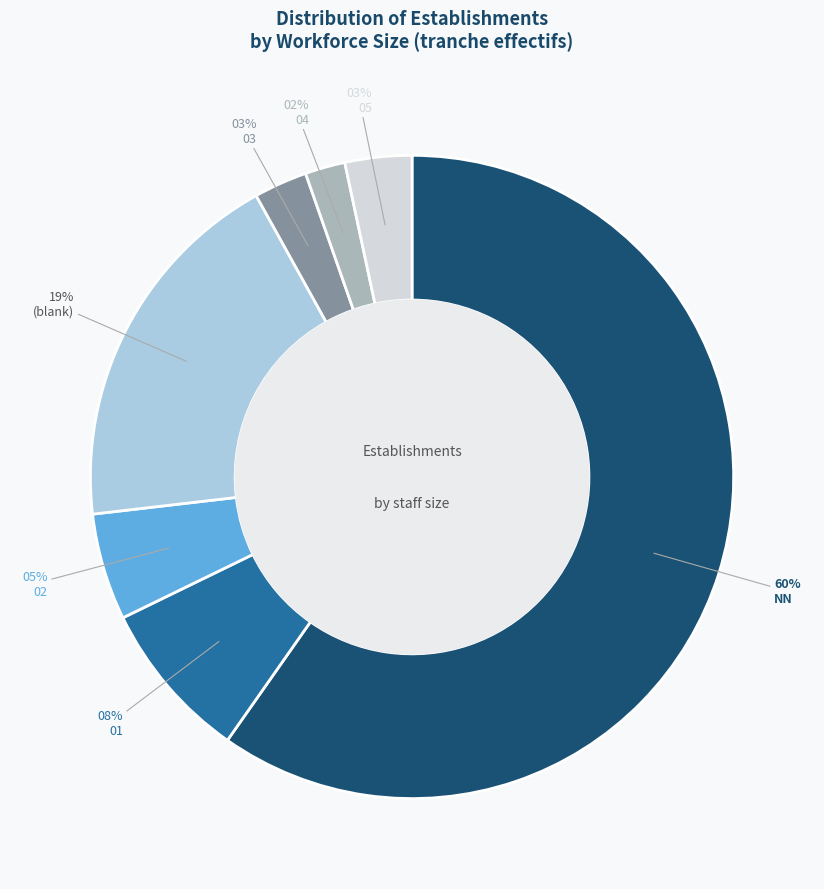

Is 03 the majority of the pie?

No